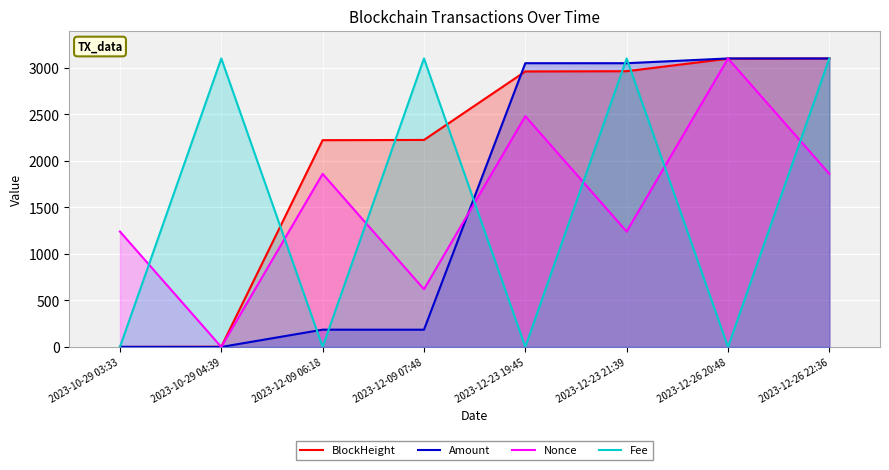

What is the sum of the BlockHeight values at 2023-10-29 03:33 and 2023-12-26 22:36?

3100.0